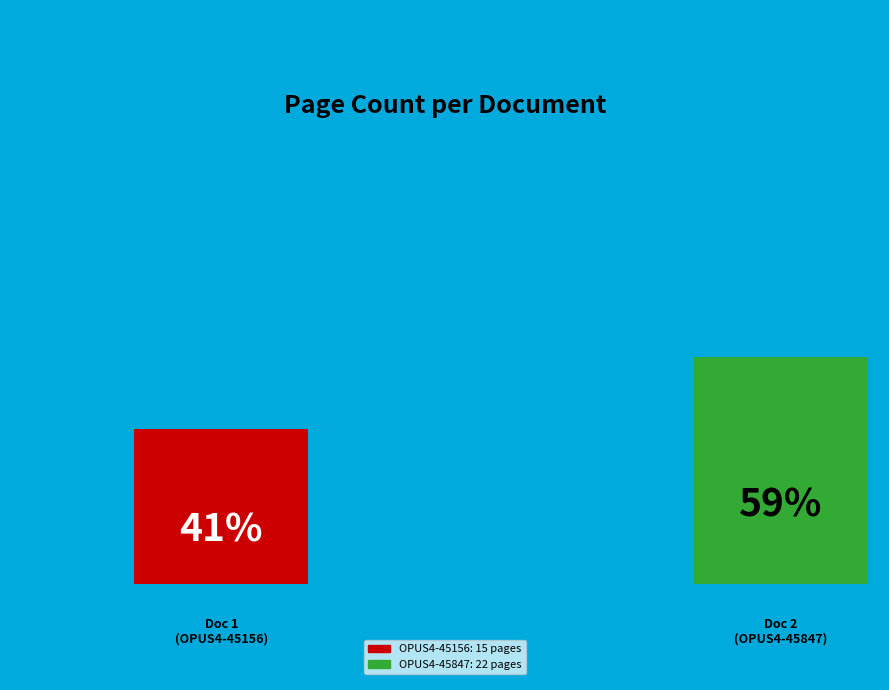

Between OPUS4-45156 and OPUS4-45847, which is larger?

OPUS4-45847